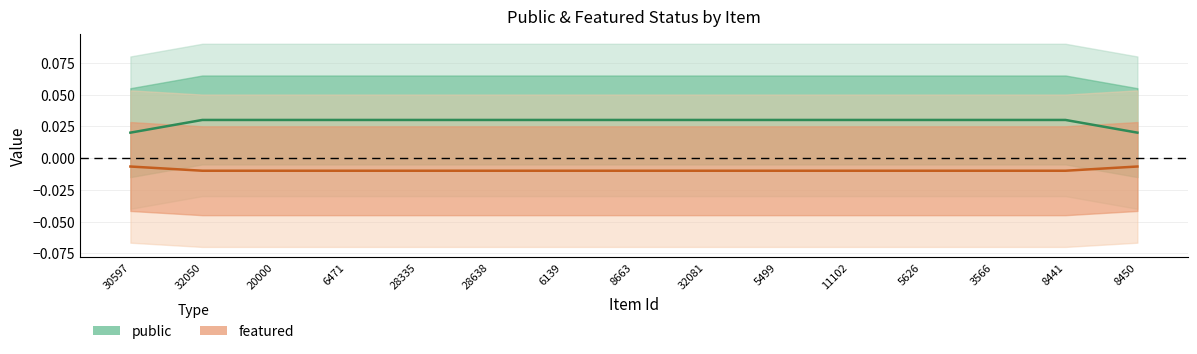

Which category has the lowest value in the featured series?

32050